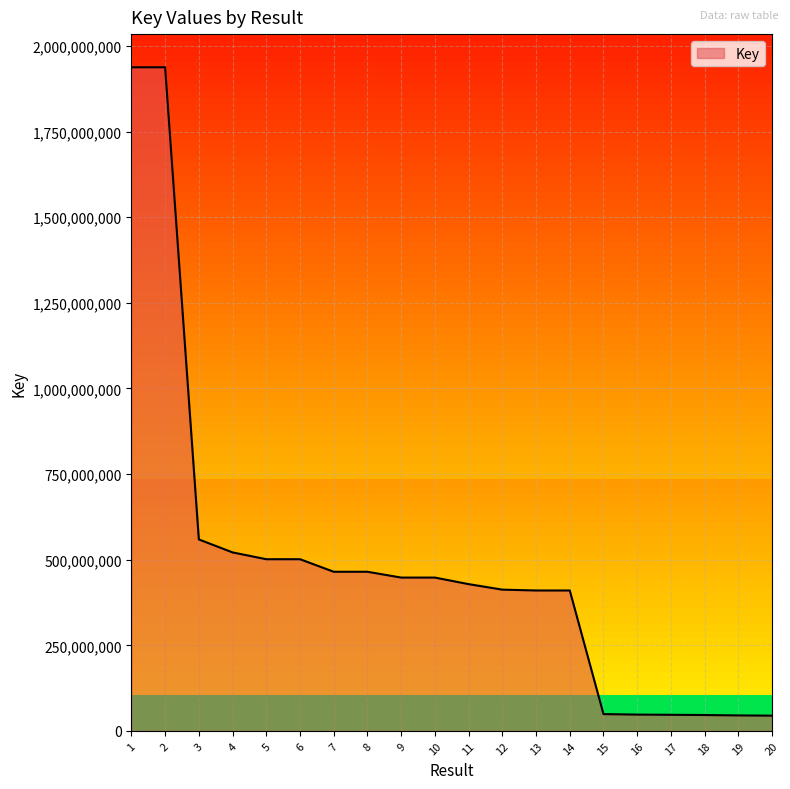

What is the change in value from 16 to 17?

-611645